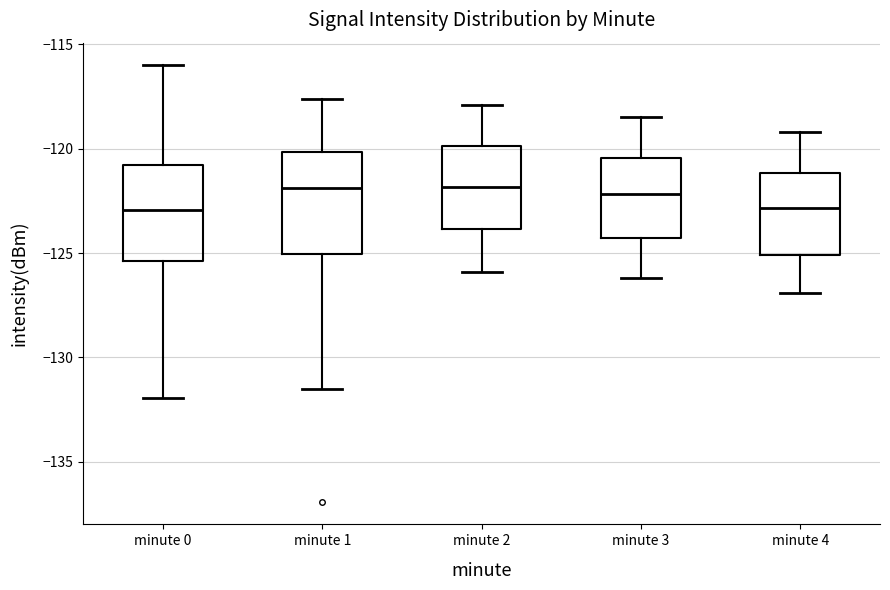

Reading left to right, transcribe this box plot: for each box, give where its median line is, the range the box spans, and where its two whiskers end, as read against the y-axis. The values are not printed on the chart, so give them approximately, as read against the axis.

minute 0: median -123.0, box -125.5 to -121.0, whiskers -132.0 to -116.0
minute 1: median -122.0, box -125.0 to -120.0, whiskers -131.5 to -117.5
minute 2: median -122.0, box -124.0 to -120.0, whiskers -126.0 to -118.0
minute 3: median -122.0, box -124.5 to -120.5, whiskers -126.0 to -118.5
minute 4: median -123.0, box -125.0 to -121.0, whiskers -127.0 to -119.0